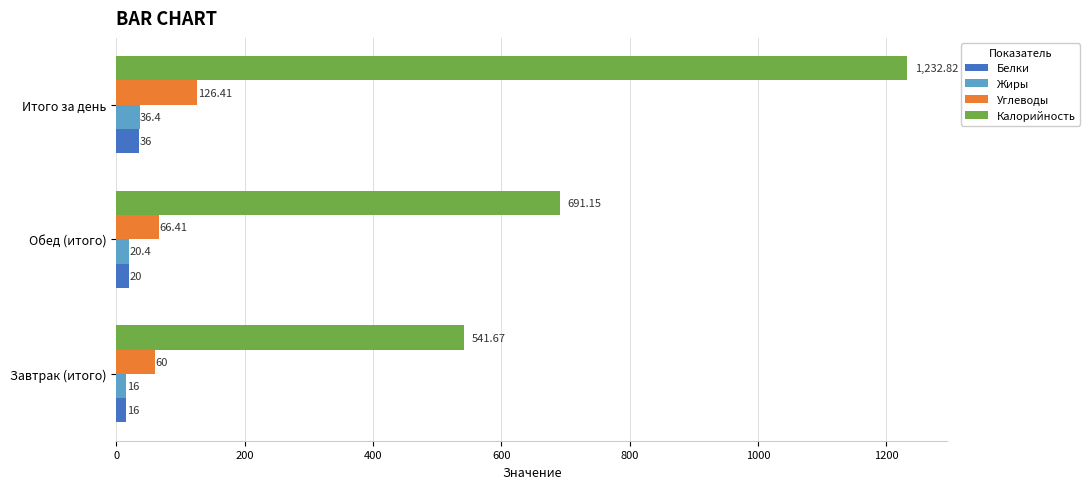

What is the greatest value displayed?

1232.8